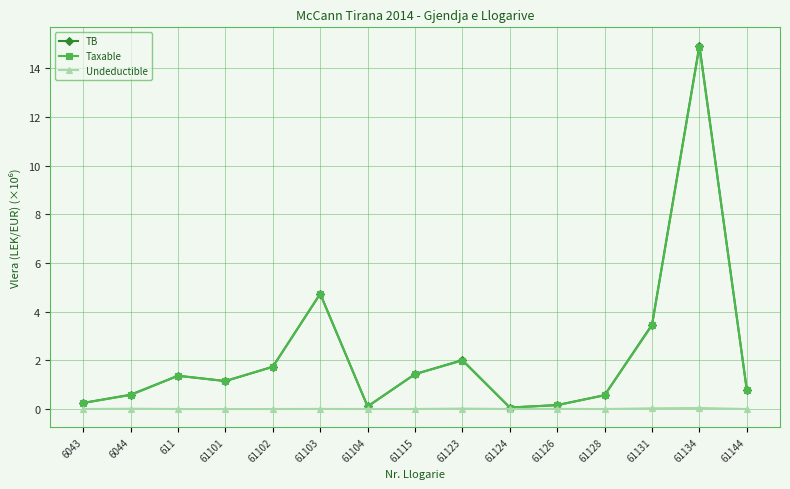

What is the label of the 10th point from the right?

61103